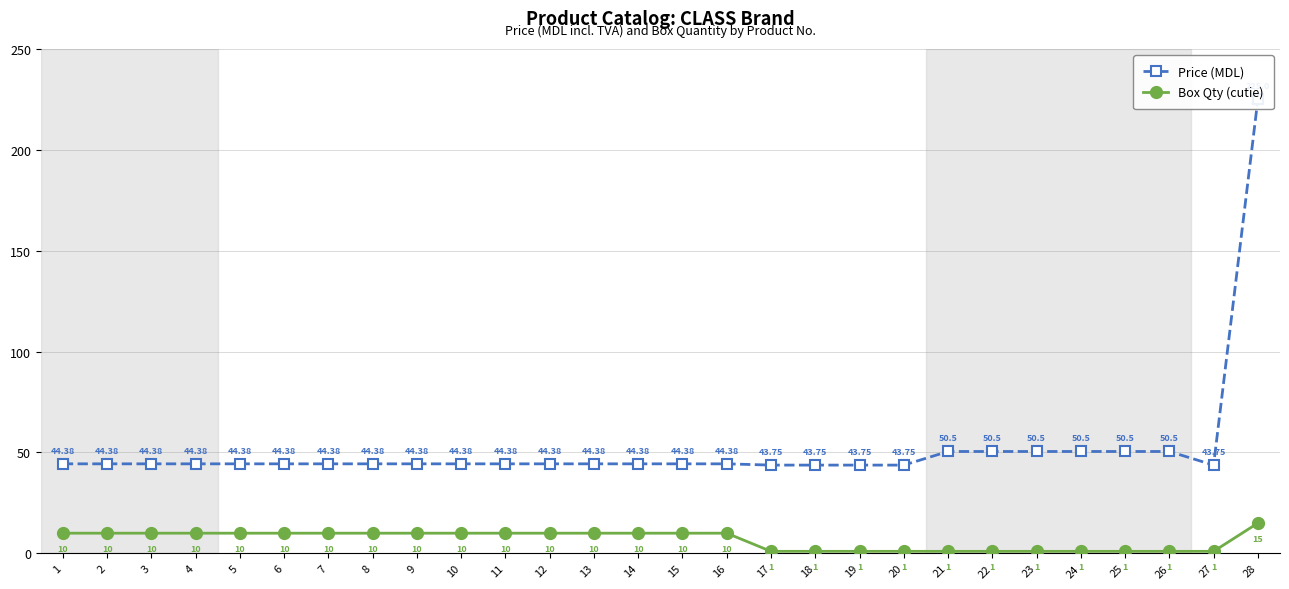

True or false: Box Qty (cutie) and Price (MDL) intersect in this chart.

False